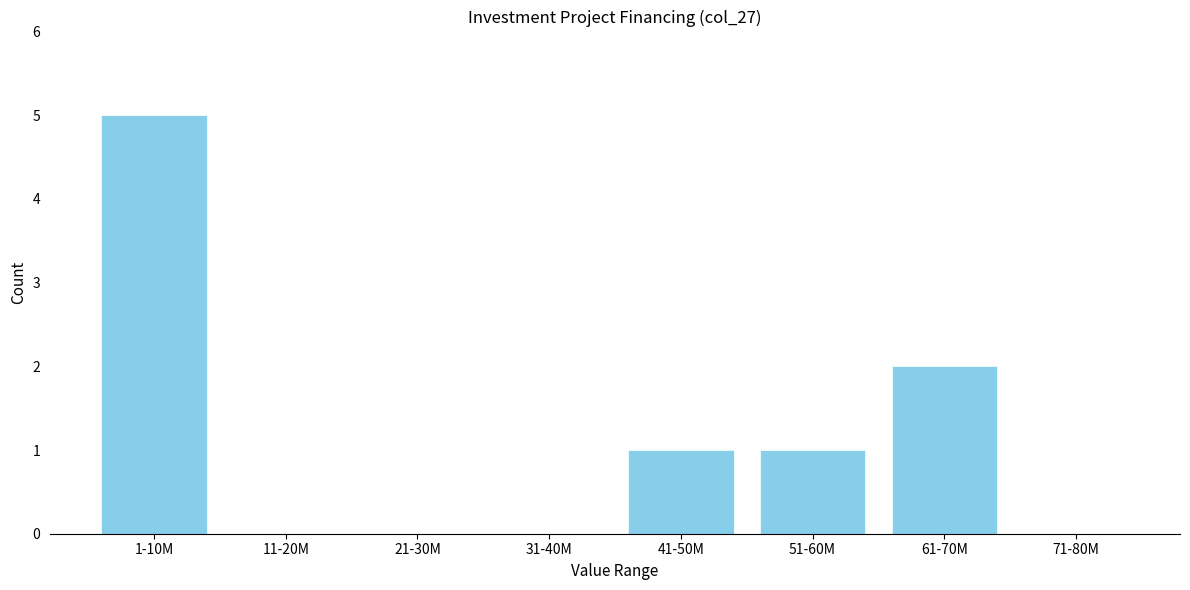

Reading left to right, extract all data points from this chart.

1-10M=5	11-20M=0	21-30M=0	31-40M=0	41-50M=1	51-60M=1	61-70M=2	71-80M=0